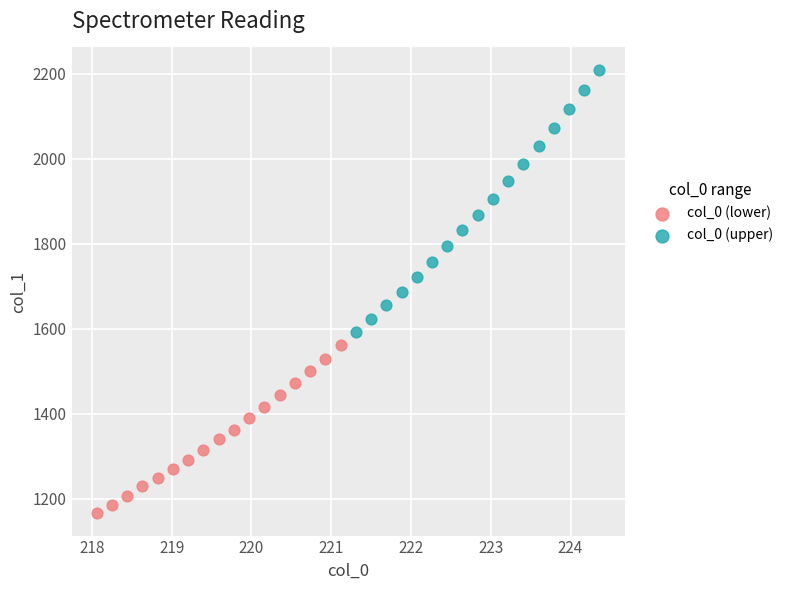

Which series reaches the maximum Y coordinate?

col_0 (upper)